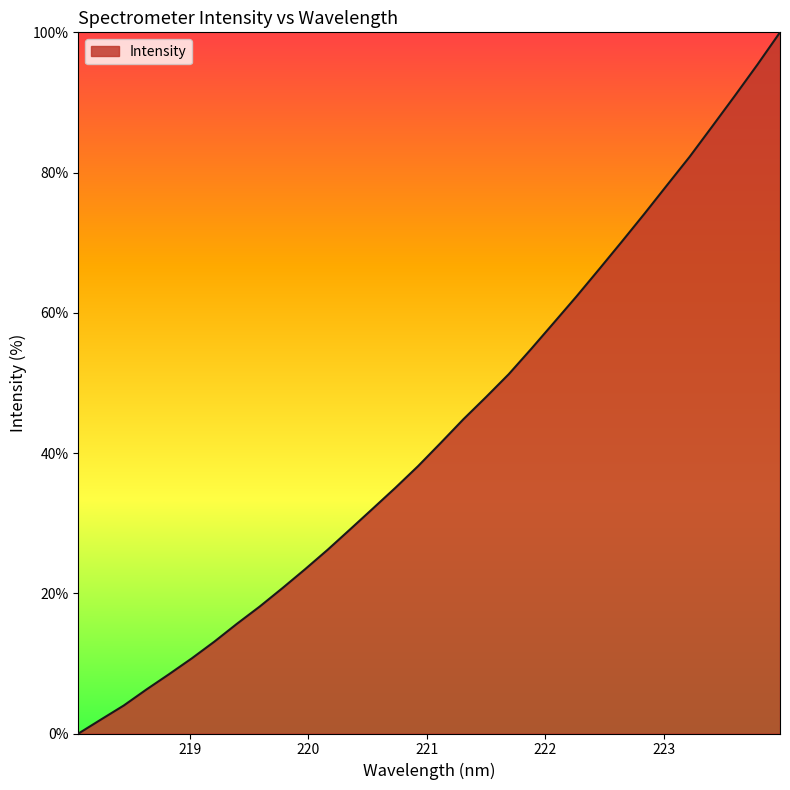

What is the sum of all values?

1388.2